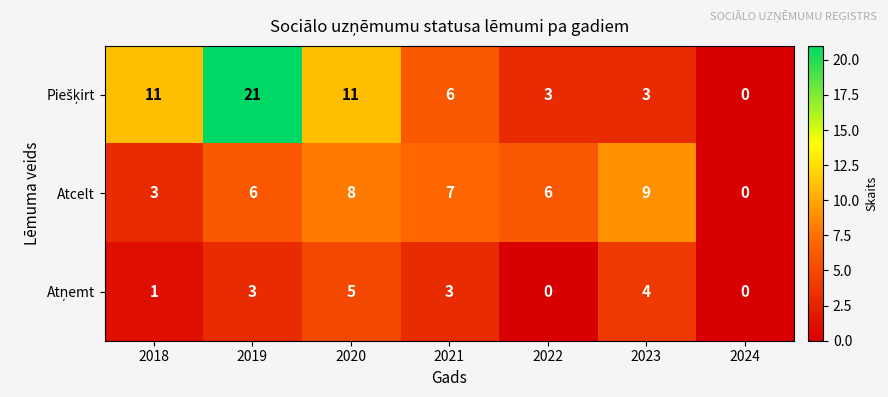

What is the spread (max minus min) of values at 2022?

6